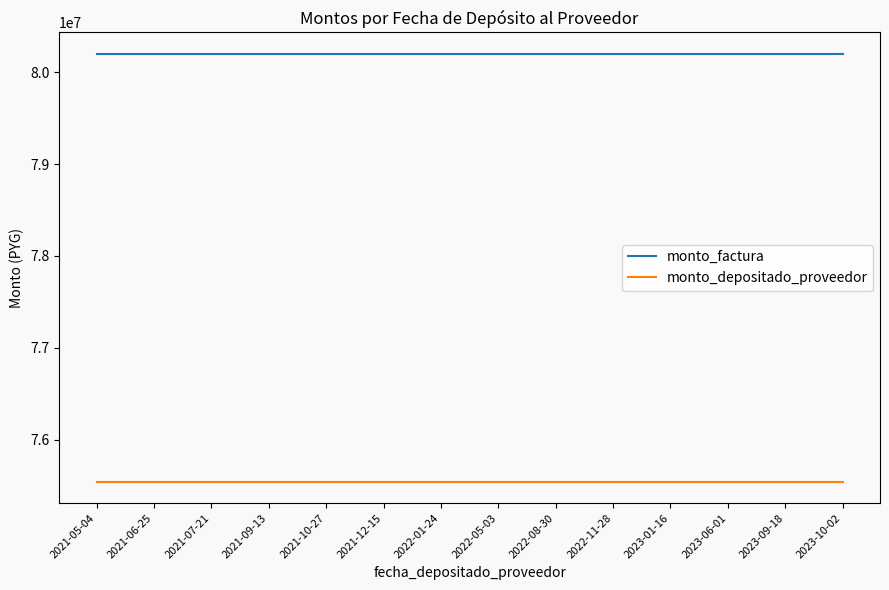

Is the value of monto_depositado_proveedor at 2021-05-04 greater than the value of monto_factura at 2021-12-15?

No